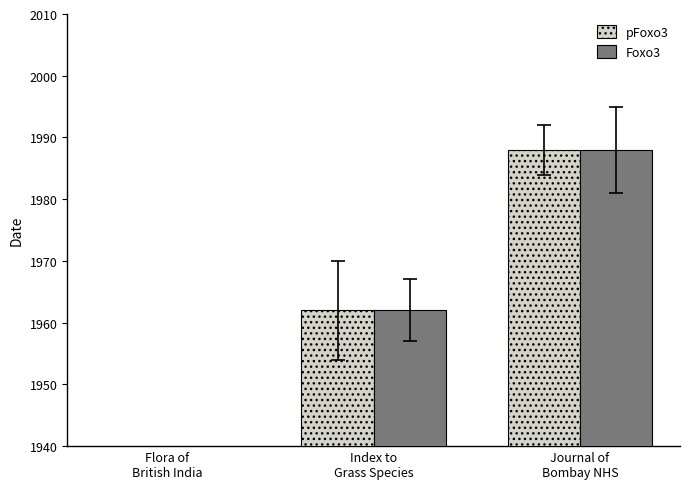

What is the maximum value for Foxo3?

1988